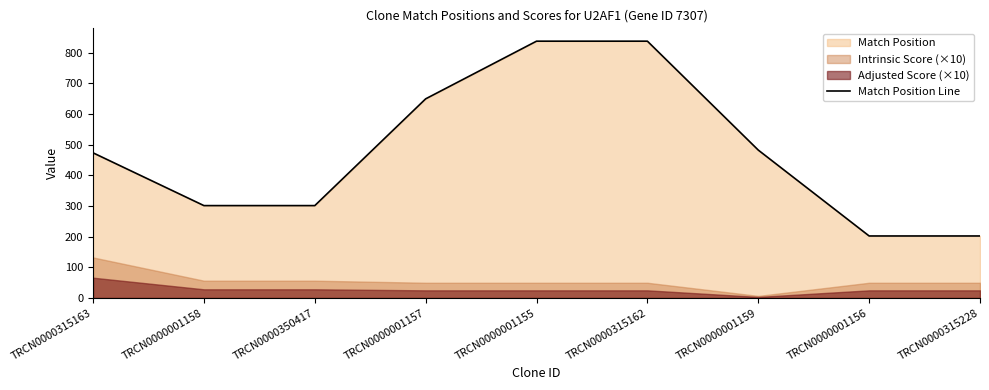

What is the value of the 9th point from the left?

202